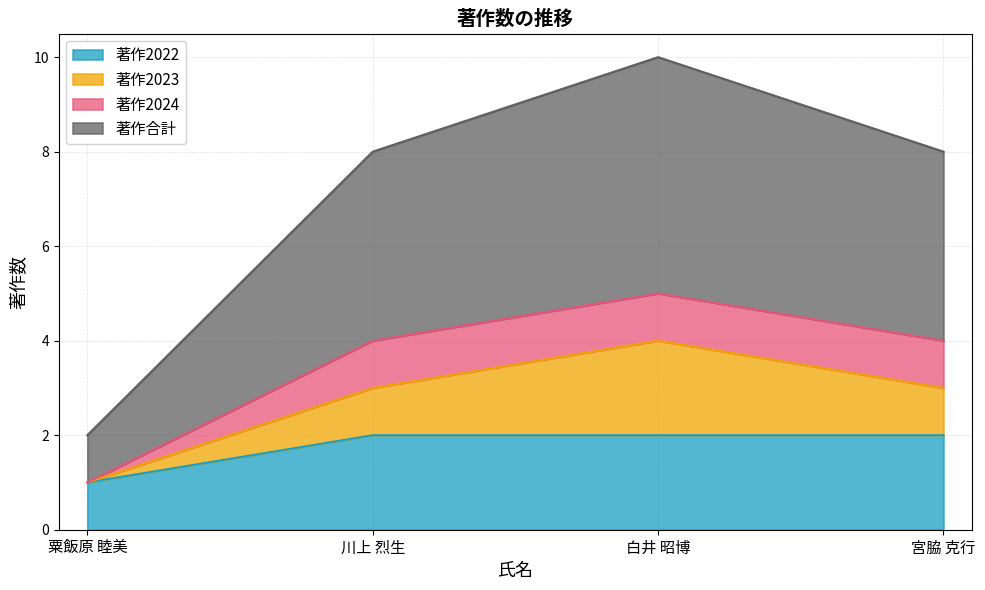

The 著作2022 series shows 1 at 白井 昭博. True or false?

False